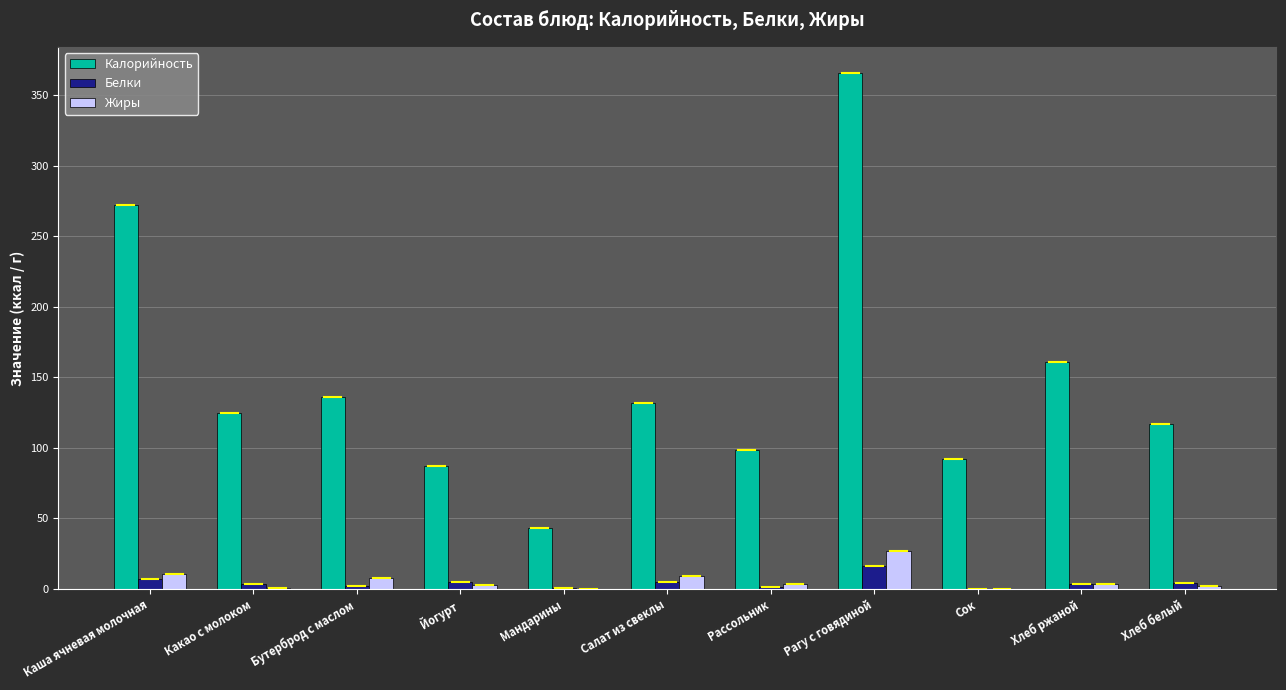

Are the bars grouped side by side (vs. stacked)?

Yes